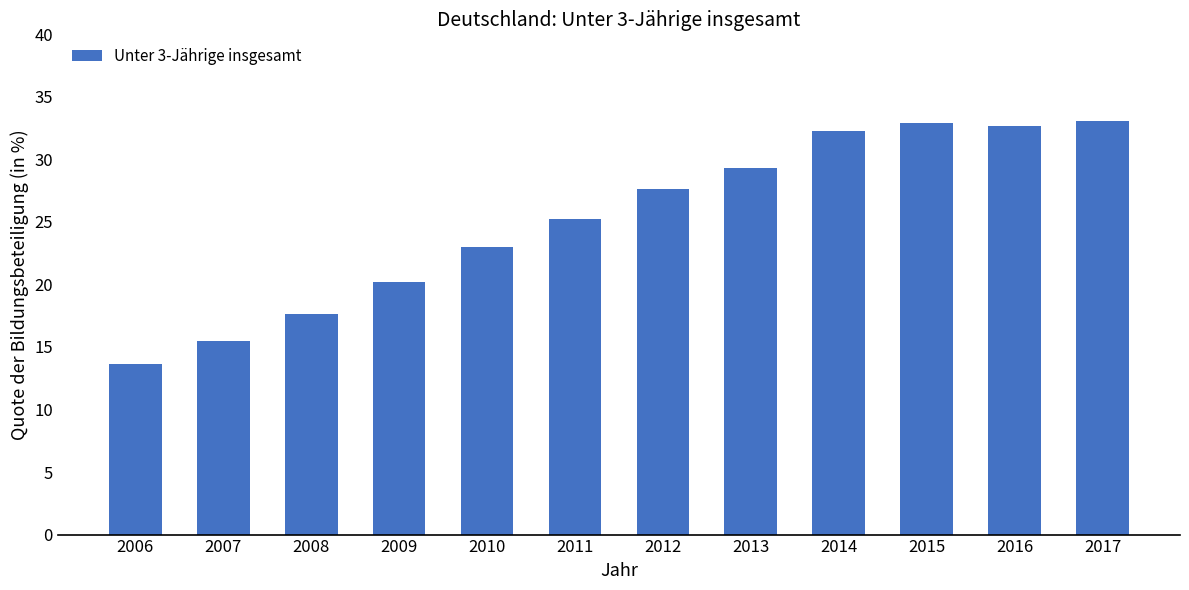

The value at 2016 is 32.7. True or false?

True